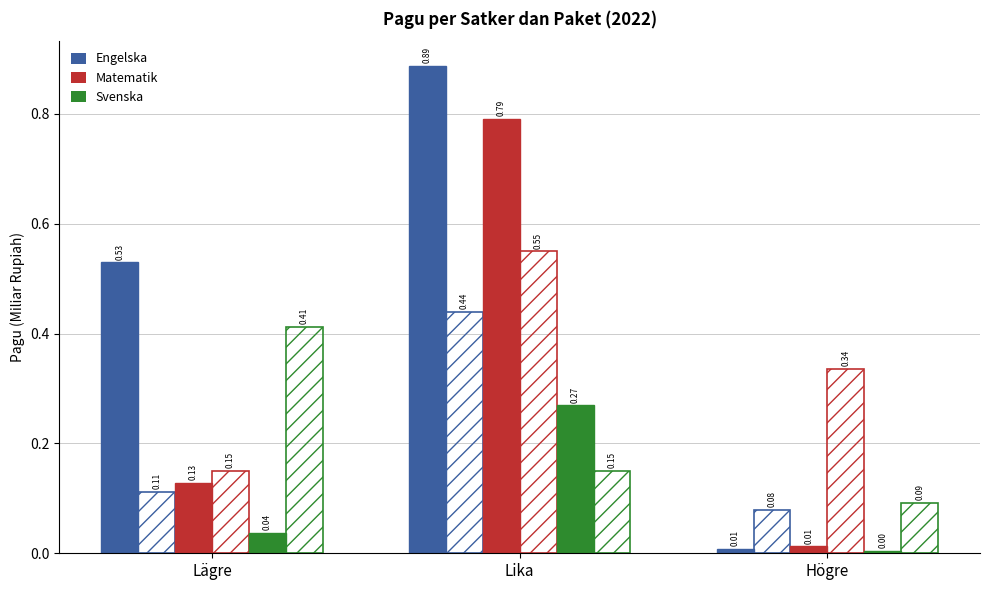

How many bars are there in total?

18